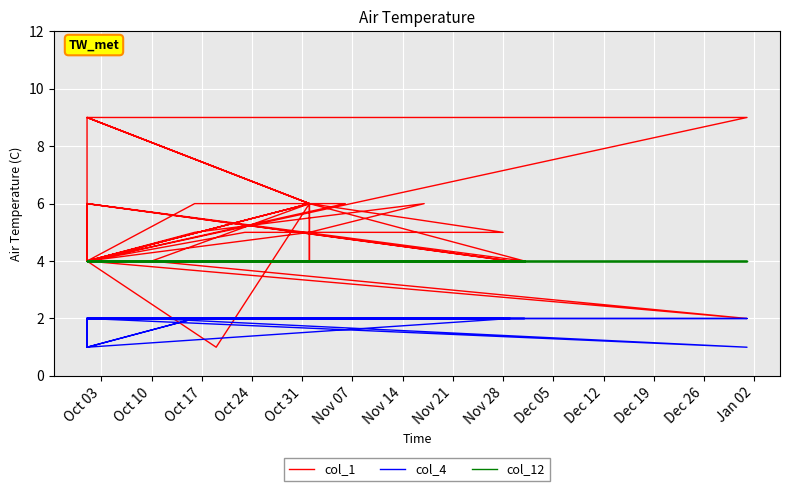

What are all the series names shown in the legend?

col_1, col_4, col_12